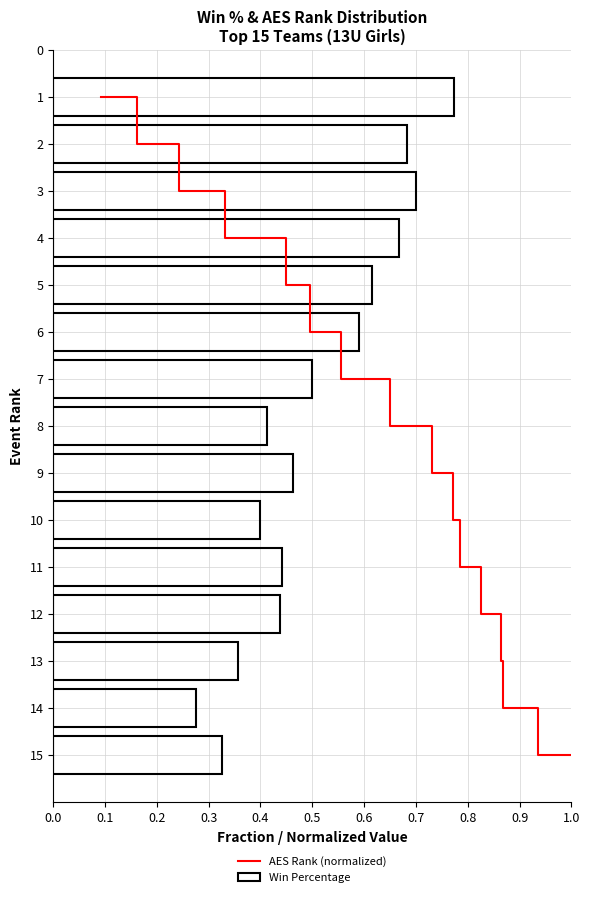

What position from the left is 1.0?

11